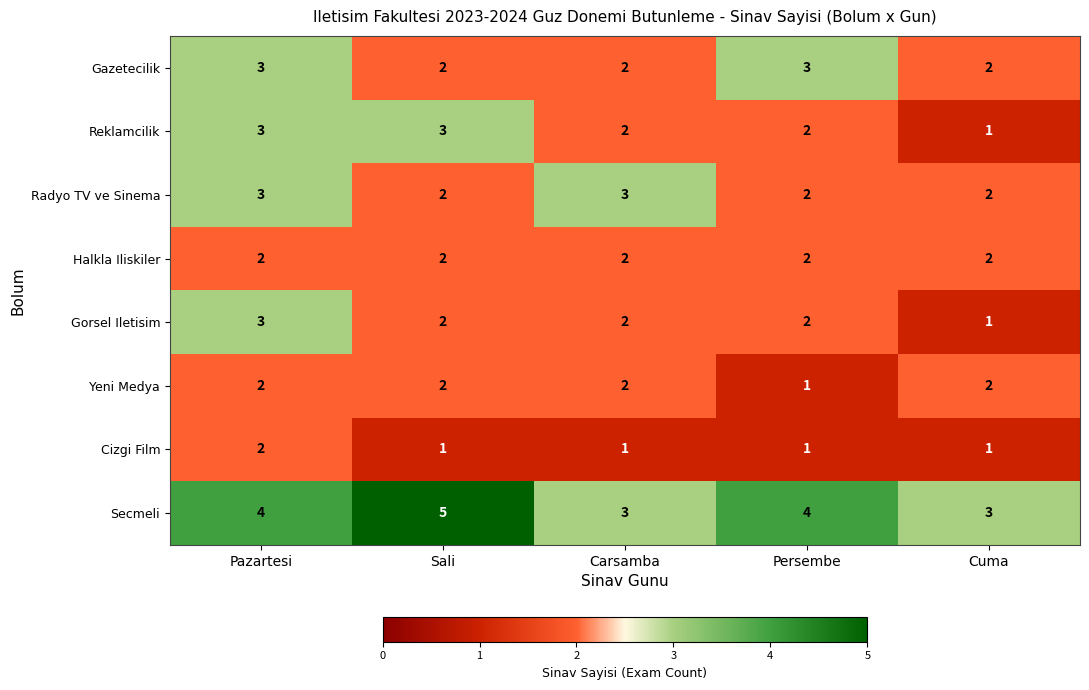

Count the Radyo TV ve Sinema values in the range 2 to 3.

5